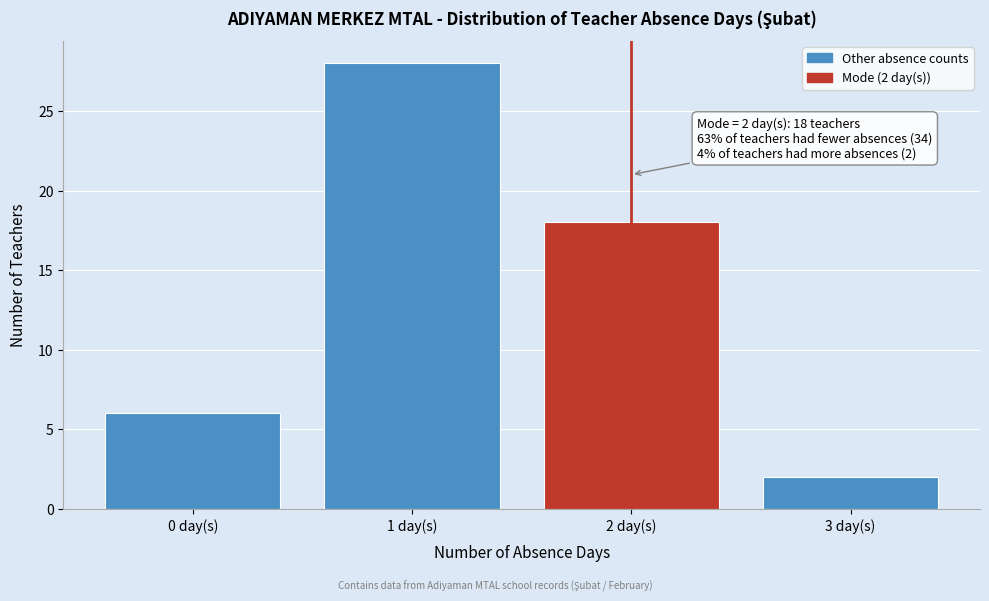

Reading right to left, extract all data points from this chart.

2	18	28	6